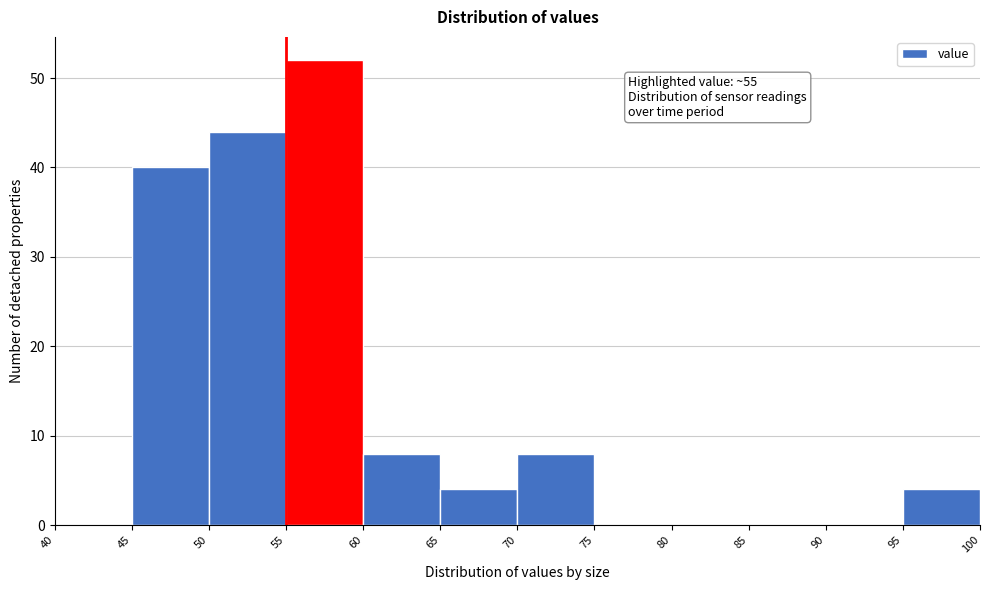

Which range on the x-axis has the tallest bar?

55 to 60